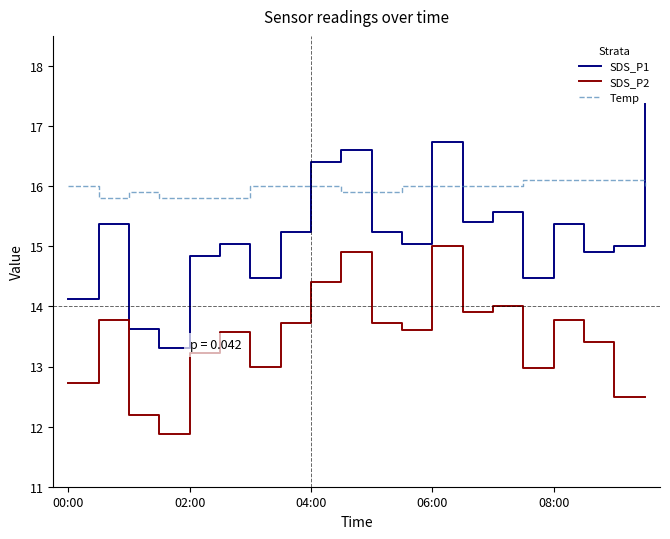

How many lines are shown in the chart?

3